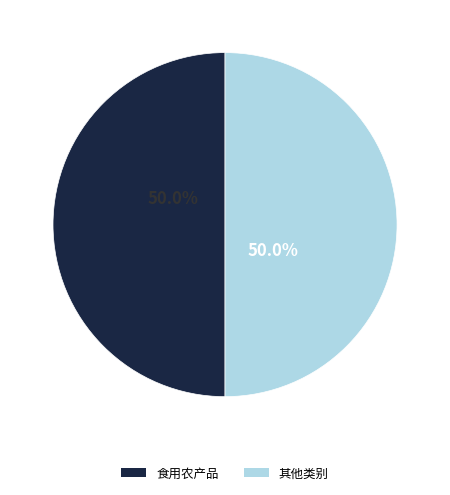

What is the ratio of the value at 食用农产品 to the value at 其他类别?

1.0